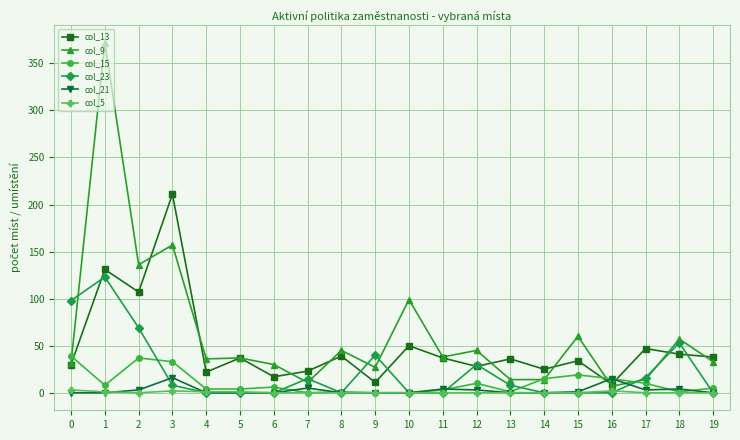

What is the sum of the col_9 values at 11 and 2?

174